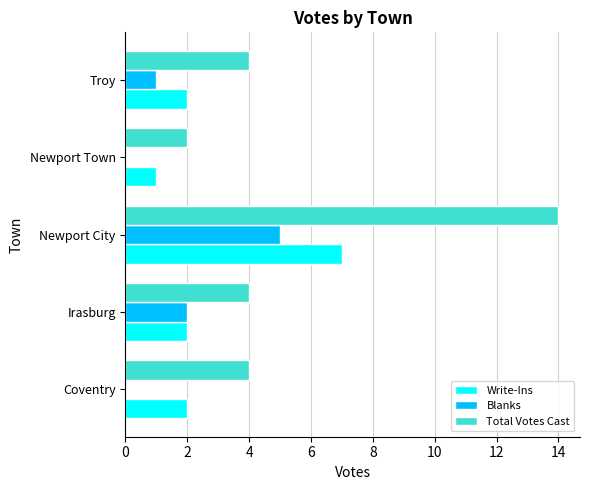

What is the sum of the Write-Ins values at Newport Town and Newport City?

8